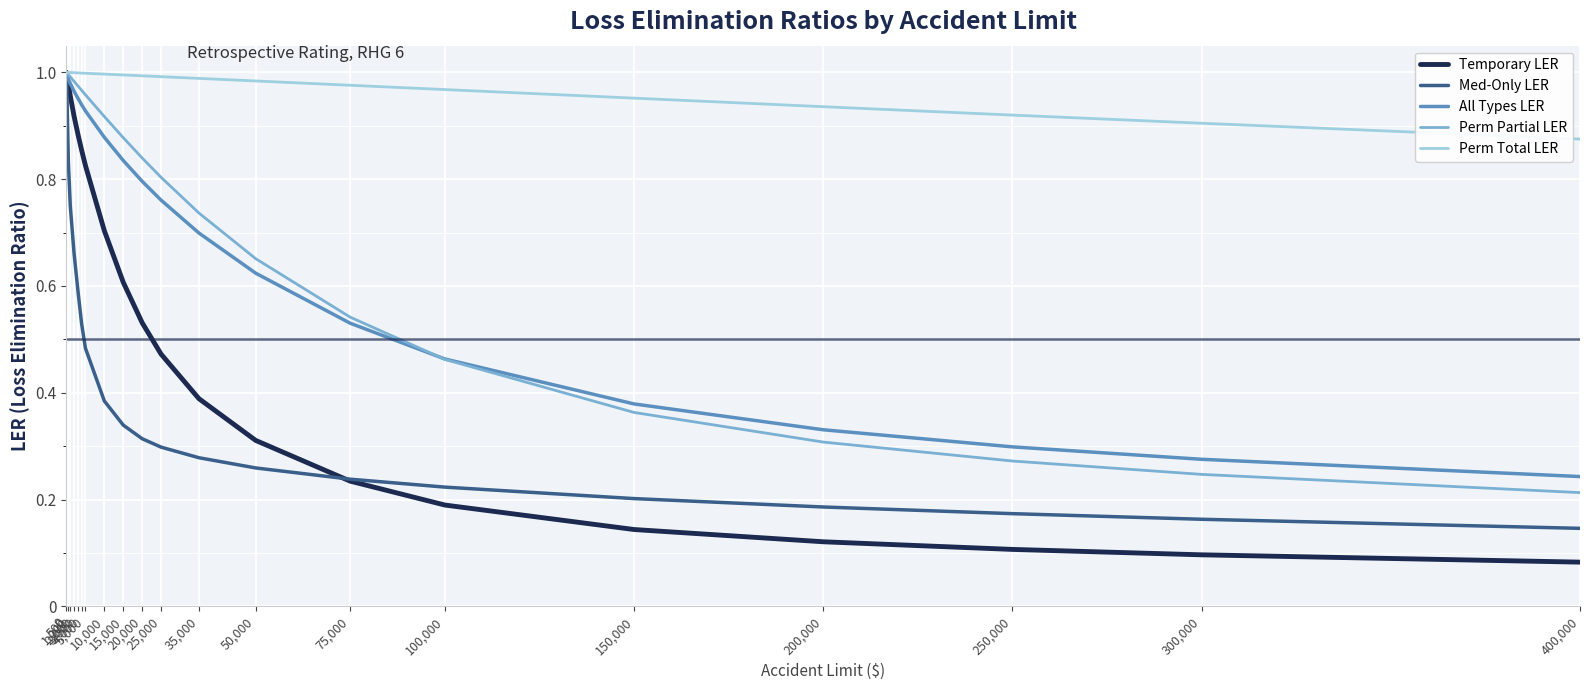

What is the total value across all series at 2,000?

4.5